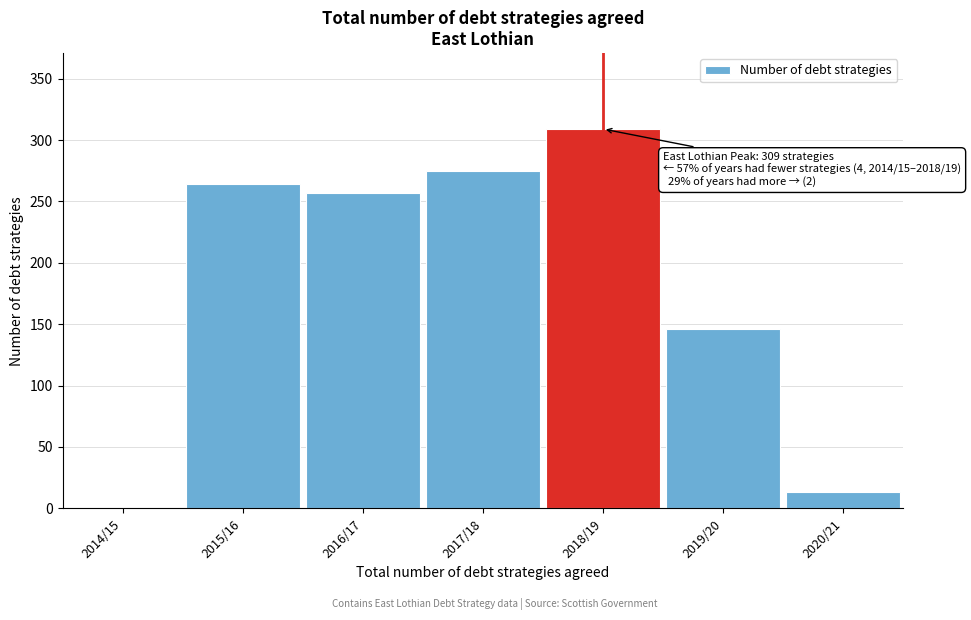

Reading left to right, list all the values displayed in this chart.

2014/15=0.0	2015/16=264.0	2016/17=257.0	2017/18=275.0	2018/19=309.0	2019/20=145.7	2020/21=13.0